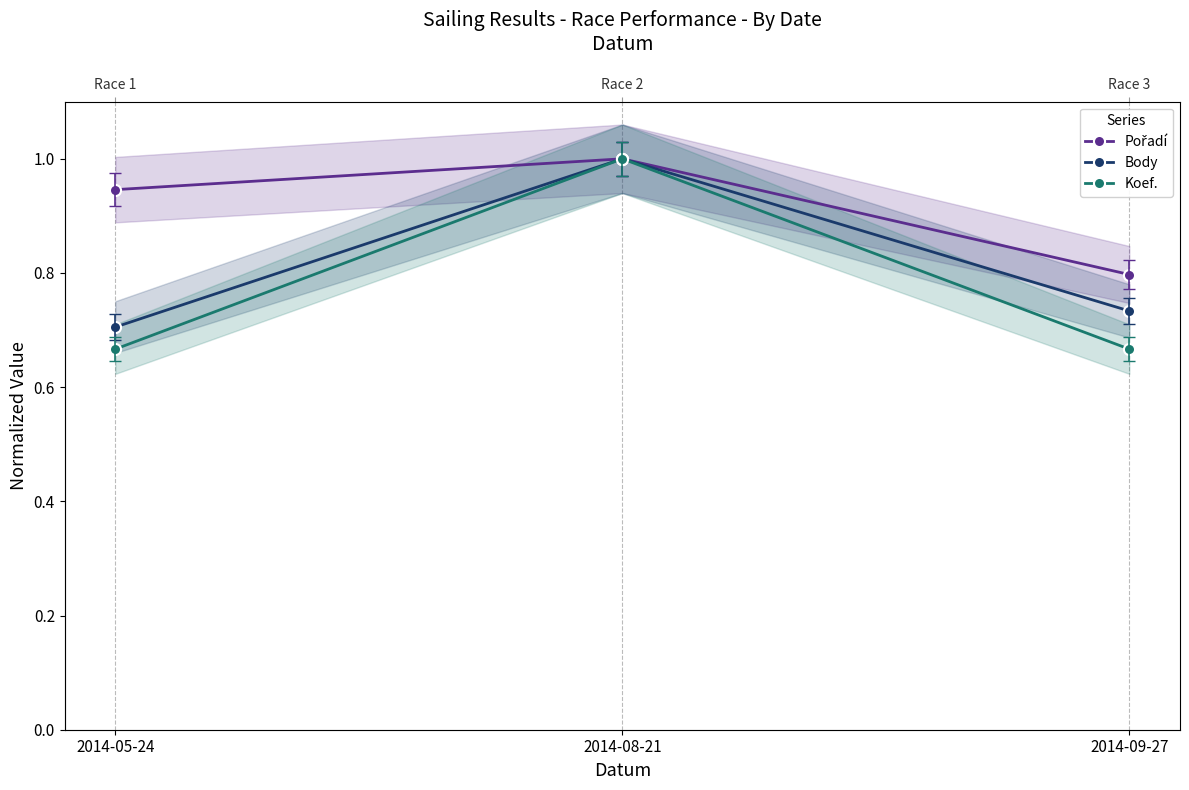

Rank the series by their average value, from lowest to highest.

Koef., Body, Pořadí